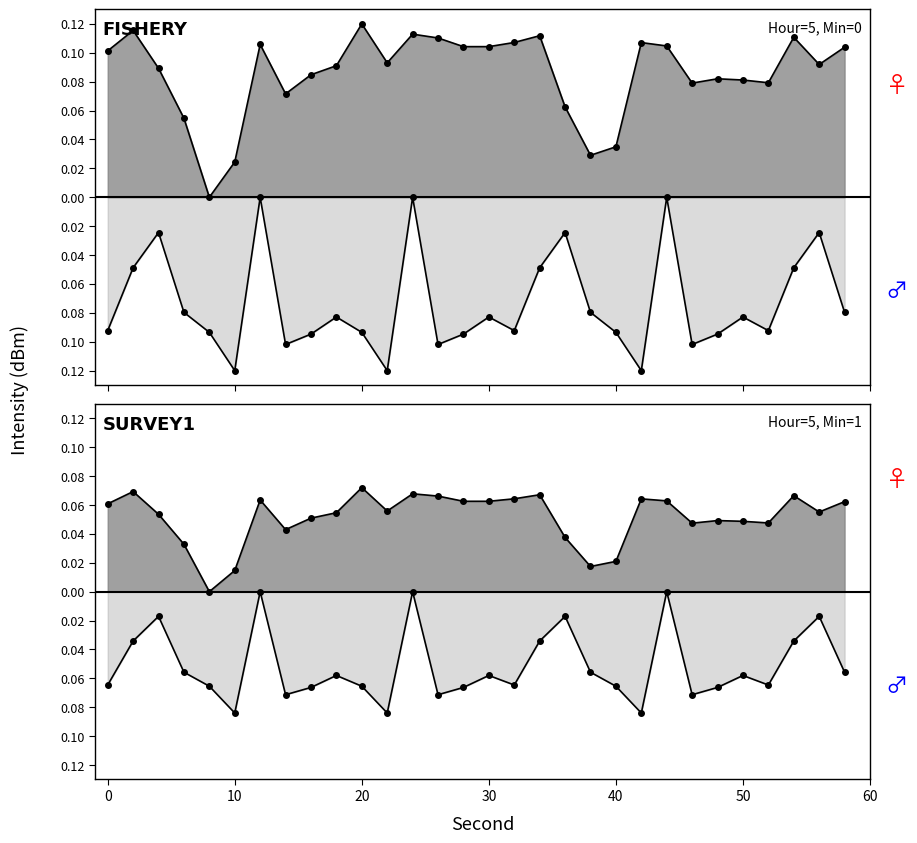

Read the intensity_lower value at 6.

-0.1